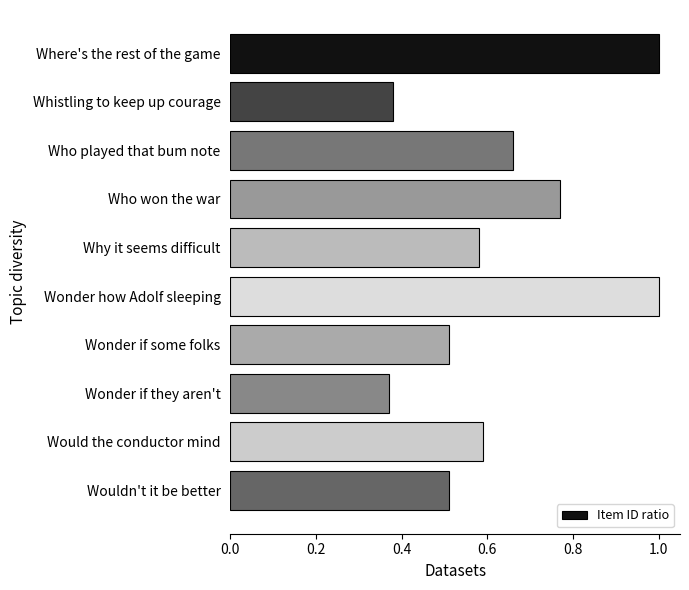

How many series are shown in this chart?

1